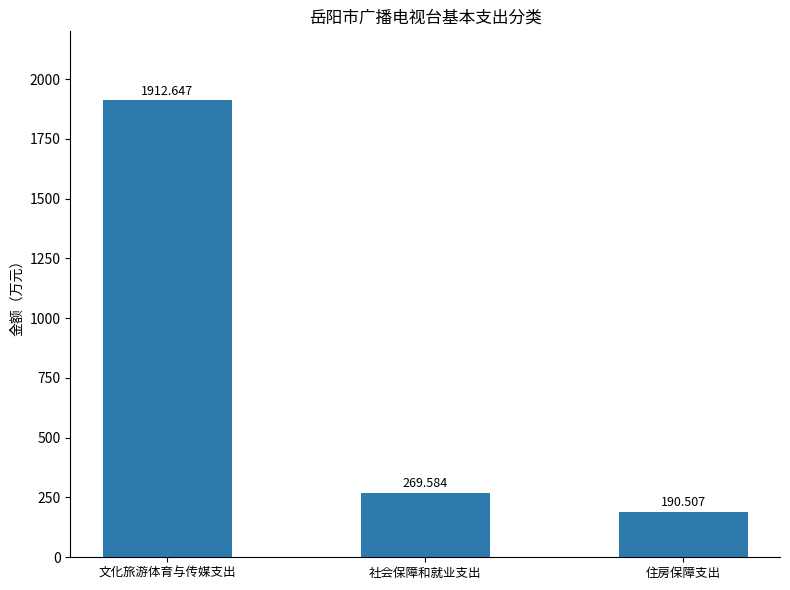

What is the difference between the maximum and minimum values?

1722.1